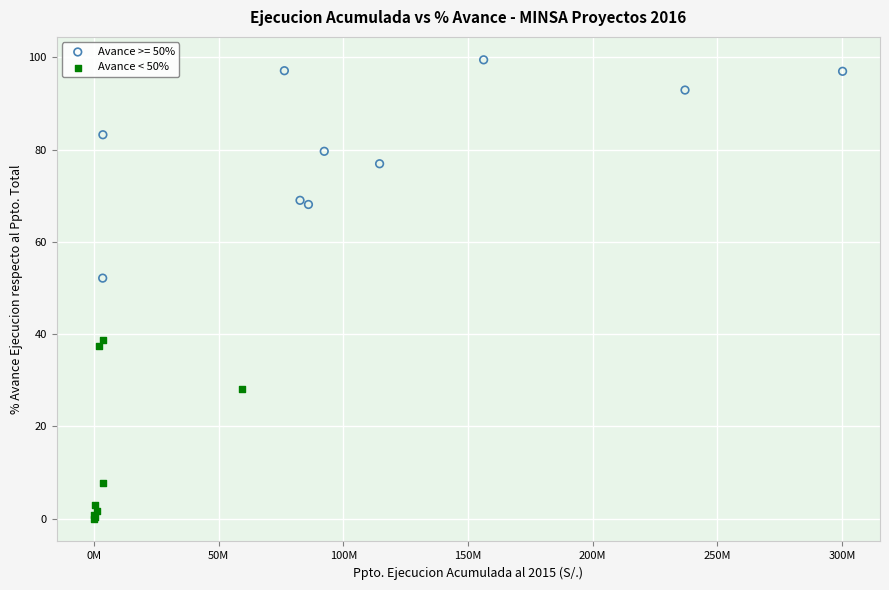

Which series contains the lowest Y value?

Avance < 50%